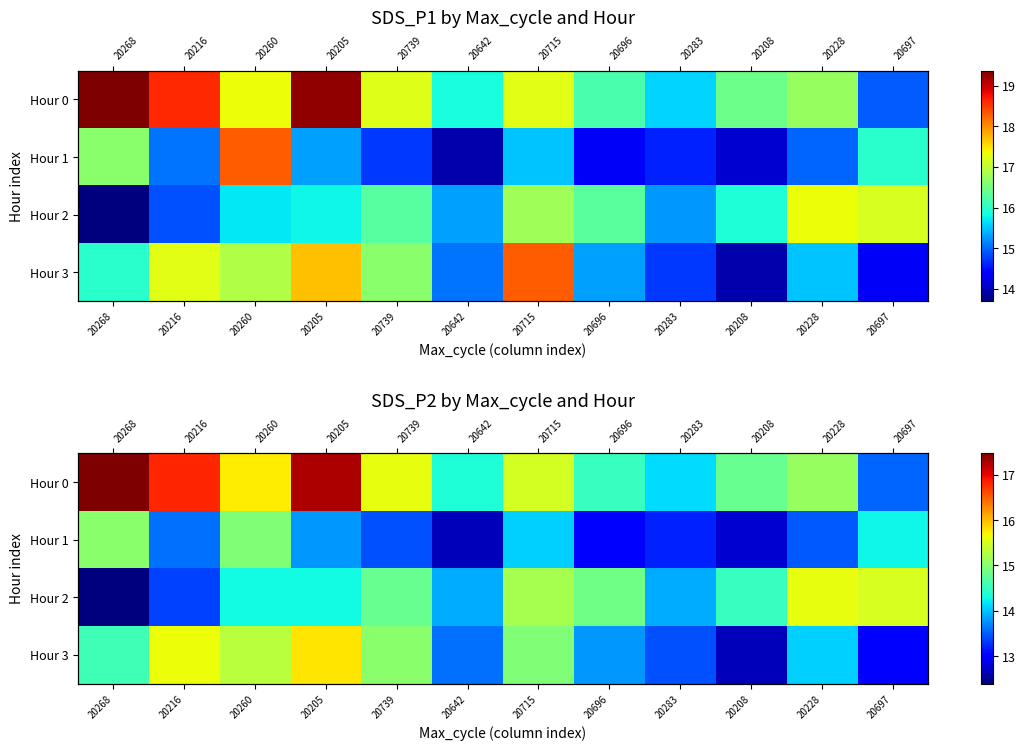

Rank the categories by Hour 1 value from lowest to highest.

20642, 20208, 20696, 20283, 20739, 20228, 20216, 20205, 20715, 20697, 20260, 20268